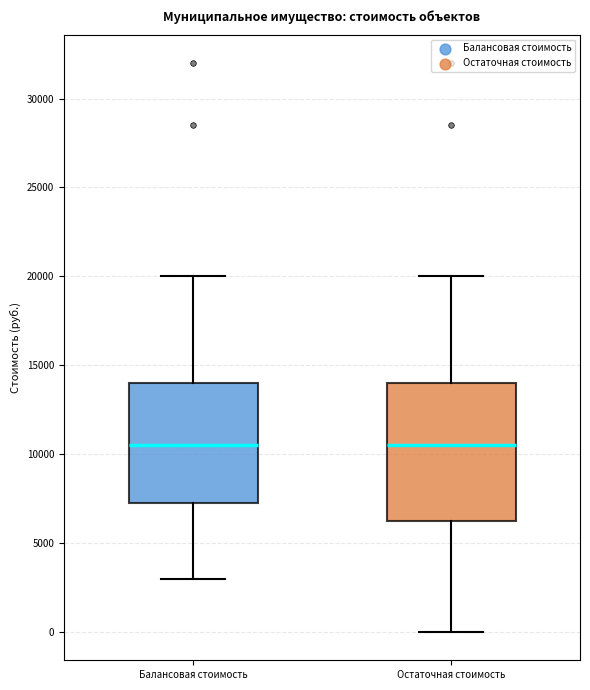

Reading left to right, transcribe this box plot: for each box, give where its median line is, the range the box spans, and where its two whiskers end, as read against the y-axis. The values are not printed on the chart, so give them approximately, as read against the axis.

Балансовая стоимость: median 10500, box 7000 to 14000, whiskers 3000 to 20000
Остаточная стоимость: median 10500, box 6500 to 14000, whiskers 0 to 20000